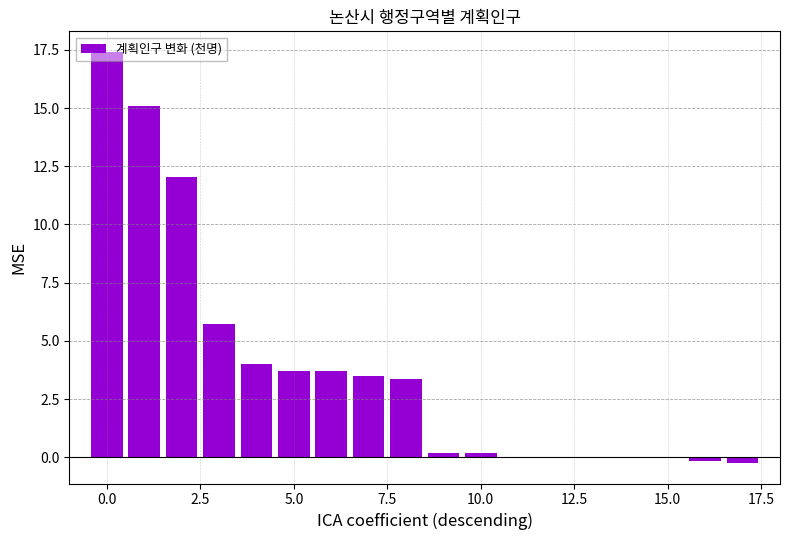

What is the sum of all values?

68.6